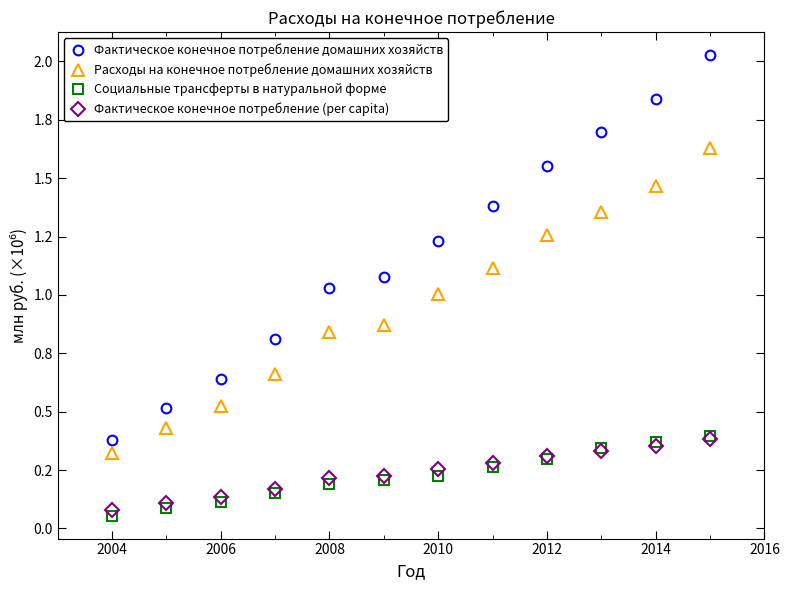

Is this an area chart (filled region under the line)?

No